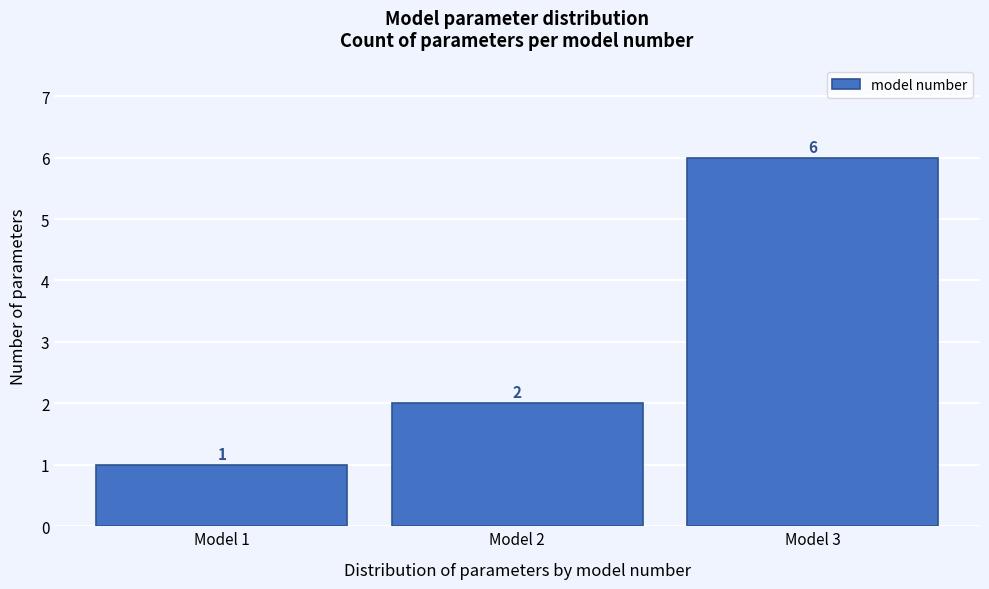

Reading left to right, transcribe this chart: for each bar, give the range it covers on the x-axis and its height.

0.5 to 1.5: 1
1.5 to 2.5: 2
2.5 to 3.5: 6